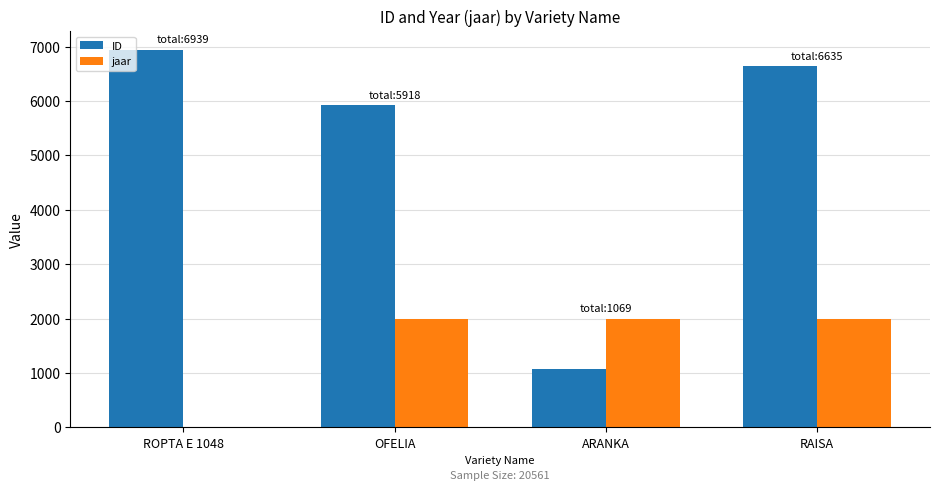

Which series changed the most between ROPTA E 1048 and ARANKA?

ID